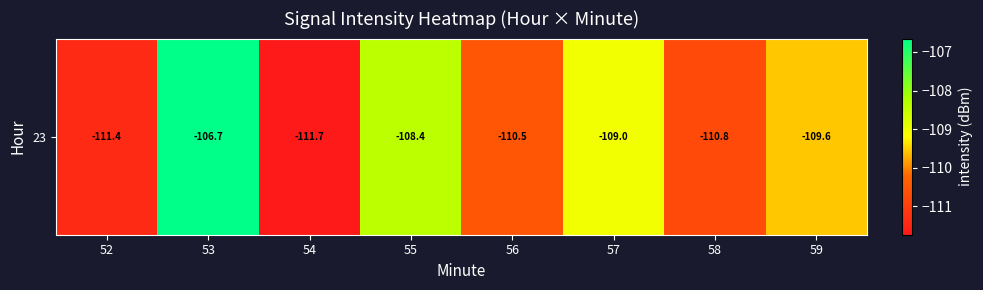

The chart shows a value of -146.7 at 56. True or false?

False